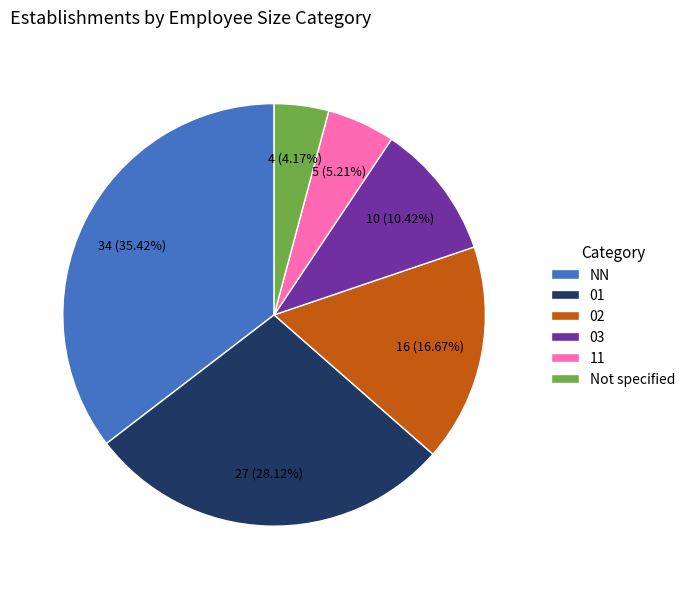

The 03 slice represents 3% of the pie. True or false?

False